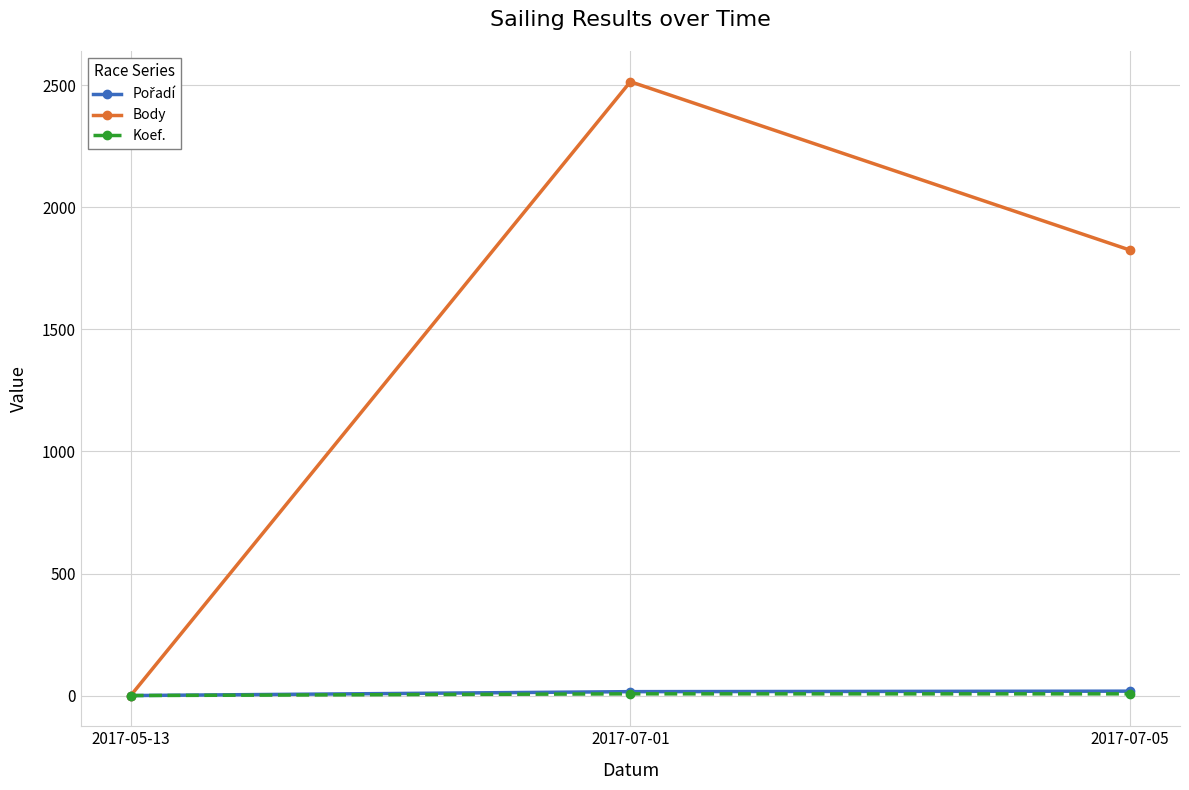

How many data points does each series have?

3